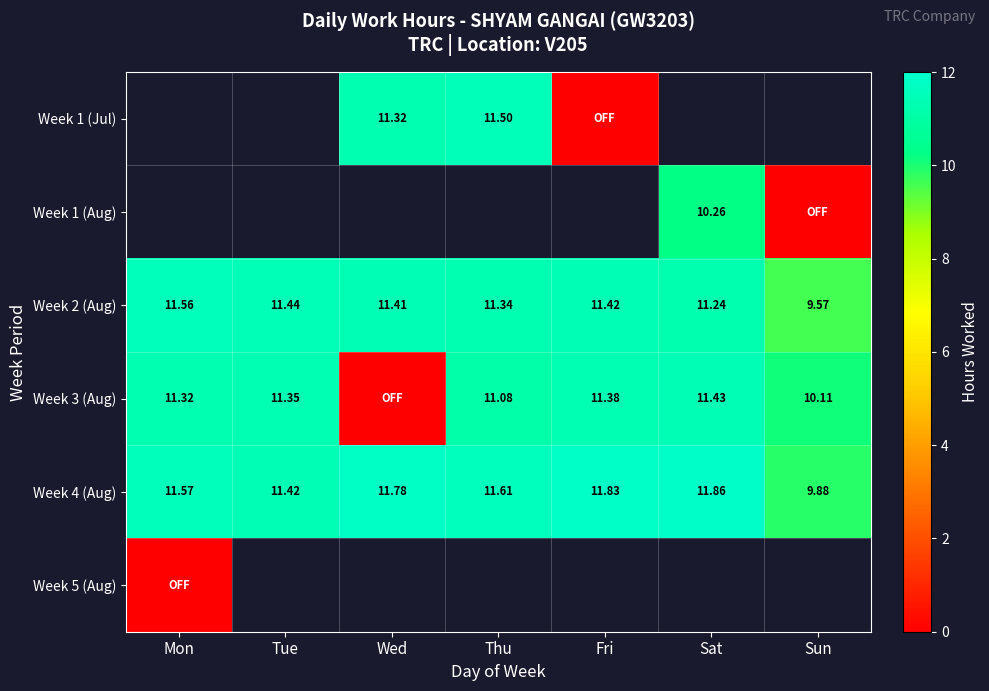

At which label does Week 2 (Aug) reach its peak?

Mon